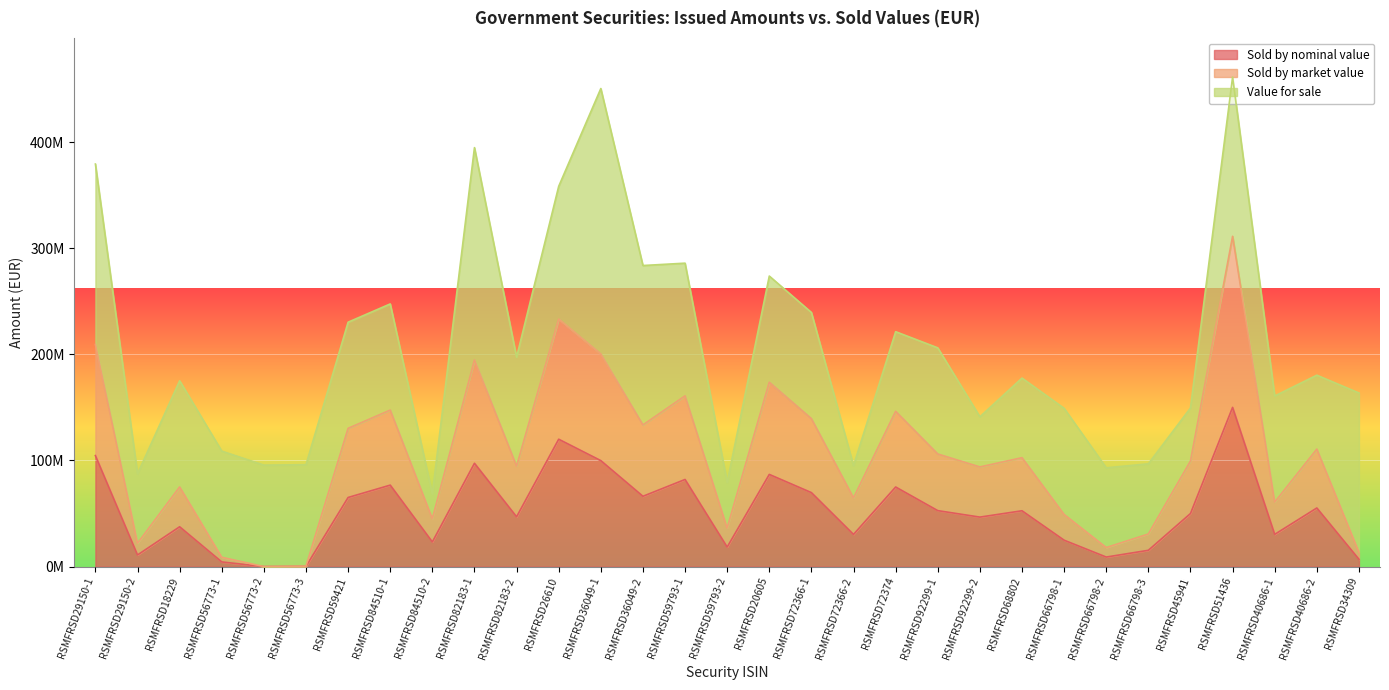

In Sold by nominal value, how many points are higher than both neighbors (excluding endpoints)?

10